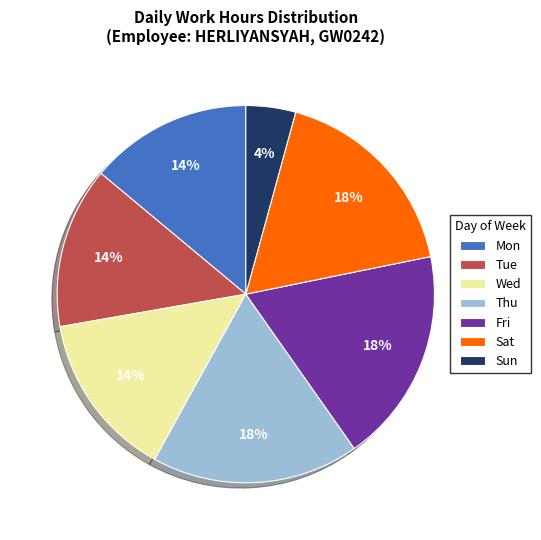

Does Thu represent more than half of the total?

No